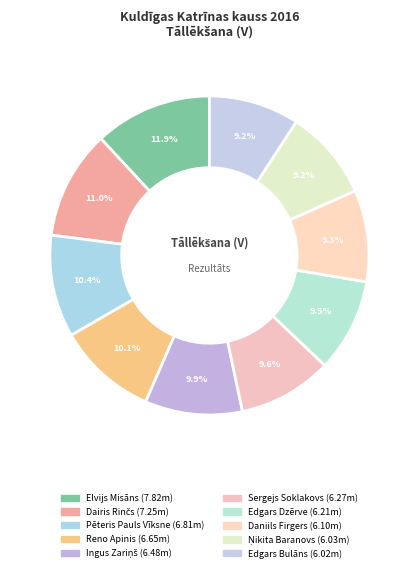

Rank the categories by value from lowest to highest.

Edgars Bulāns, Ņikita Baranovs, Daniils Firgers, Edgars Dzērve, Sergejs Soklakovs, Ingus Zariņš, Reno Apinis, Pēteris Pauls Vīksne, Dairis Rinčs, Elvijs Misāns